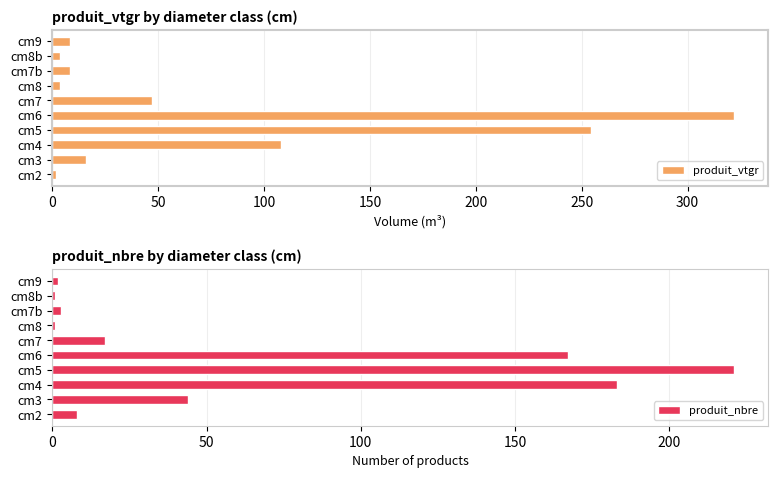

What is the difference between the second highest and minimum values in the produit_vtgr series?

252.4